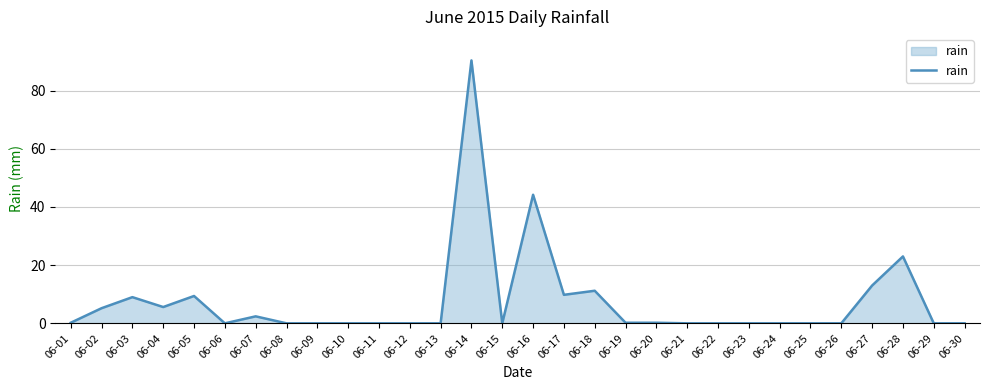

What is the maximum value shown in the chart?

90.4